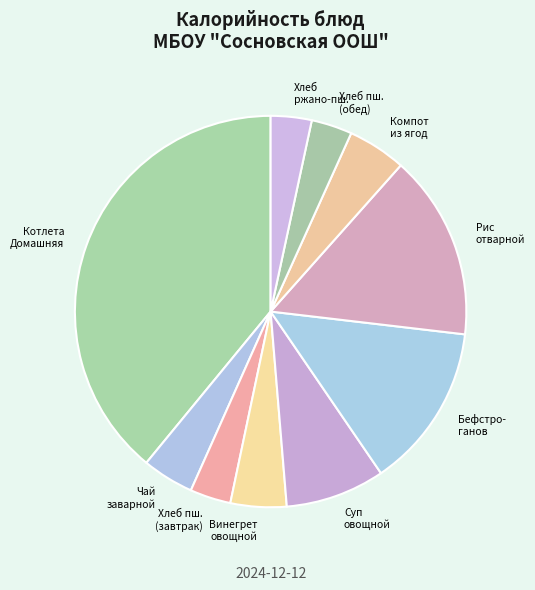

How many slices are in this pie chart?

10